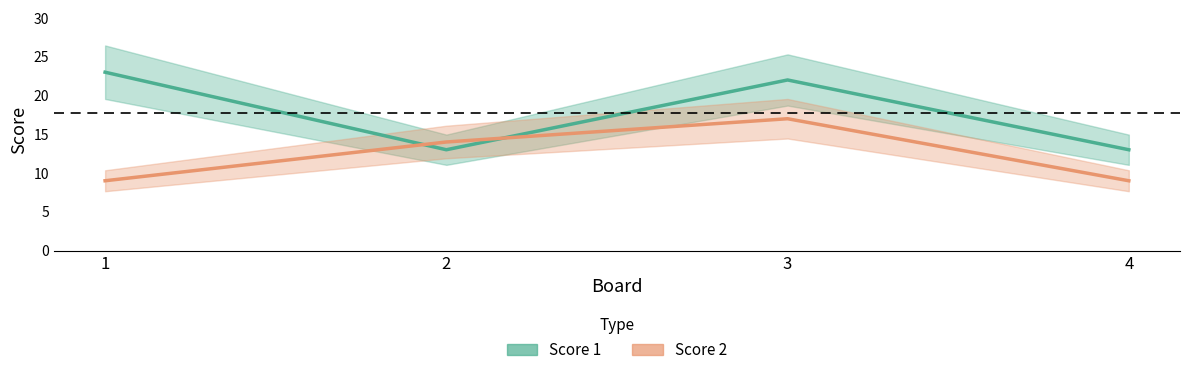

How many interior local peaks does the Score 1 series have?

1